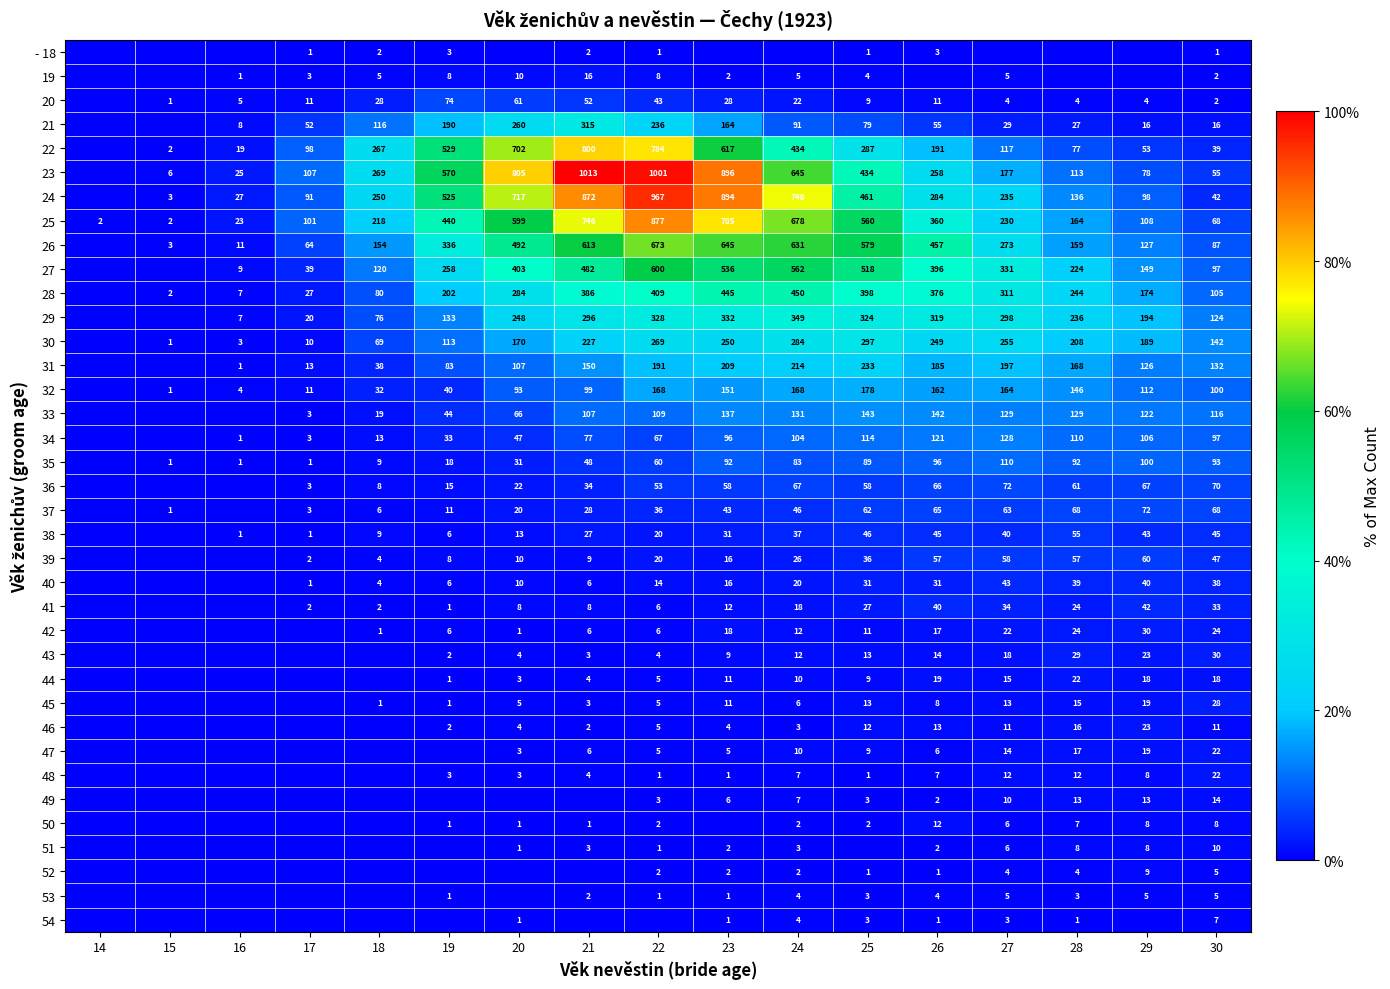

The 29 series shows 296 at 21. True or false?

True